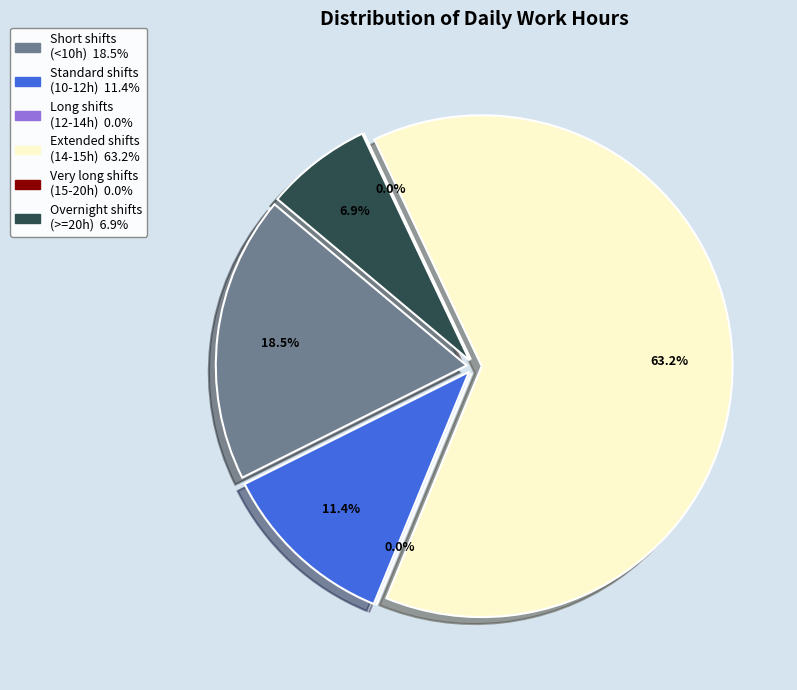

The Day 8 slice represents 16% of the pie. True or false?

False